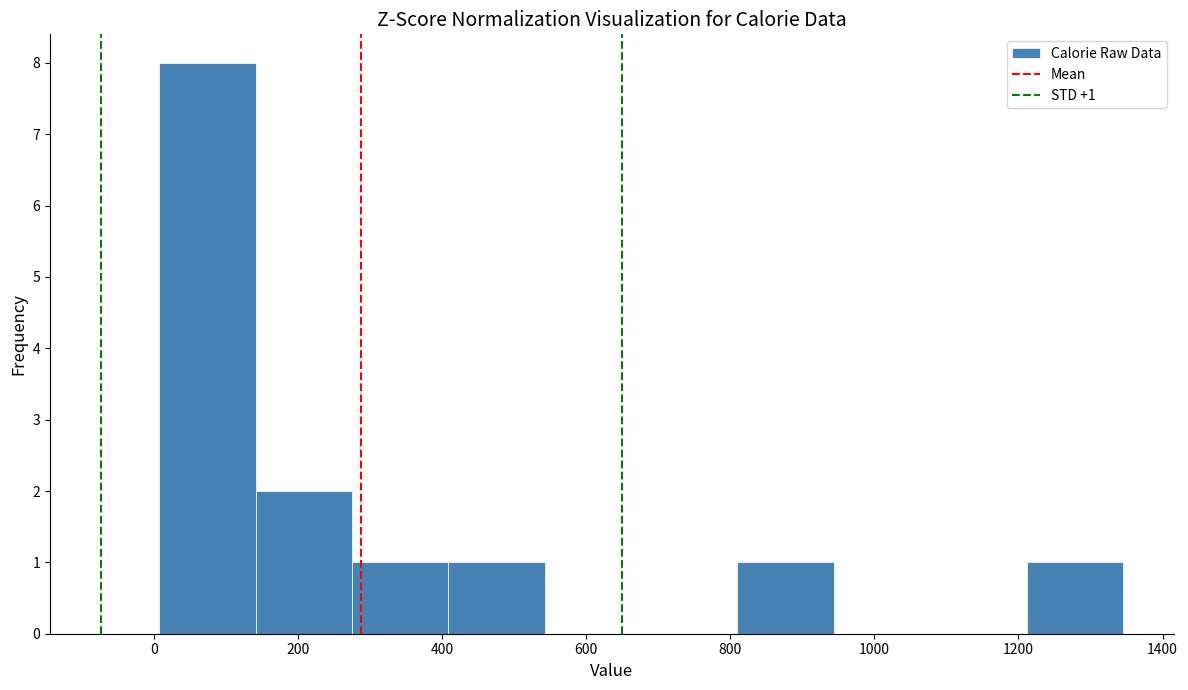

Which range on the x-axis has the tallest bar?

0 to 140